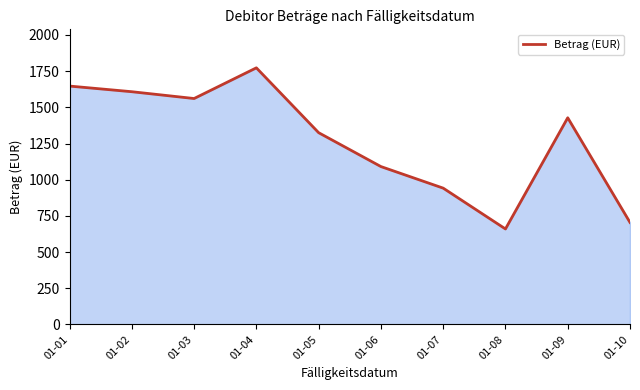

Rank the categories by value from highest to lowest.

01-04, 01-01, 01-02, 01-03, 01-09, 01-05, 01-06, 01-07, 01-10, 01-08